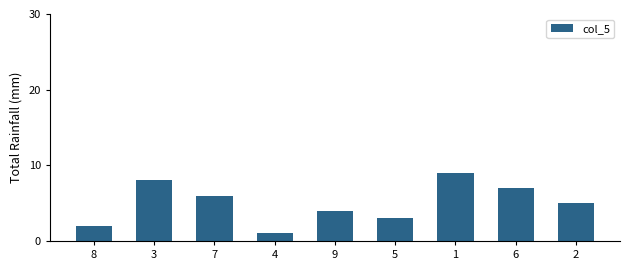

List the labels in order of value, largest first.

1, 3, 6, 7, 2, 9, 5, 8, 4